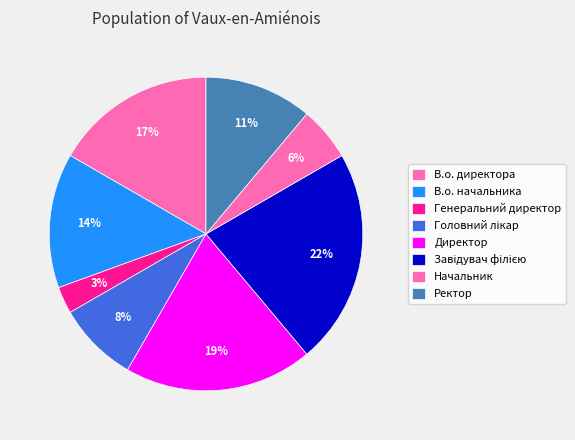

How much of the chart is everything except В.о. начальника?

86.1%